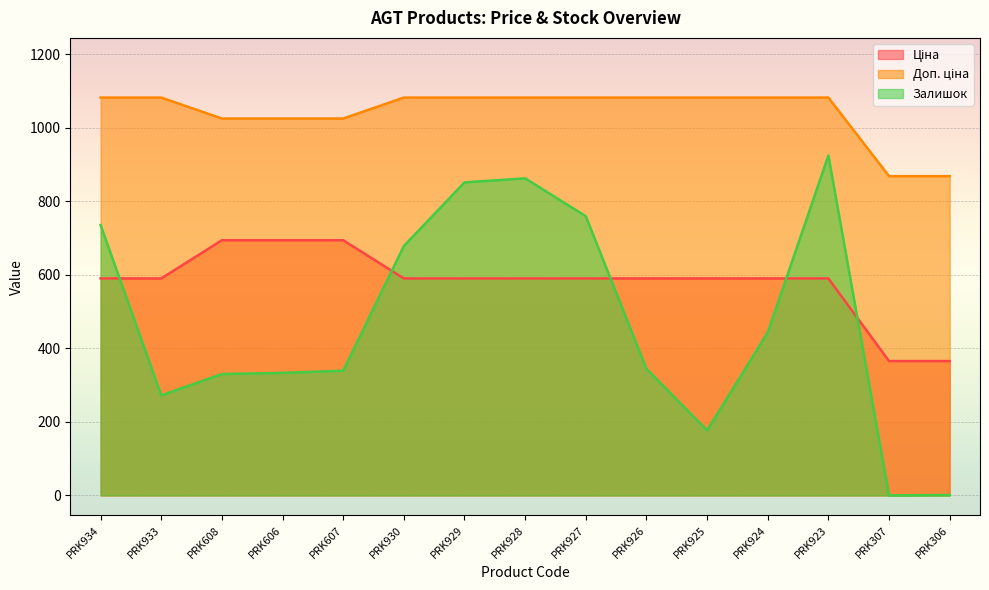

Between PRK606 and PRK927, which is larger?

PRK606